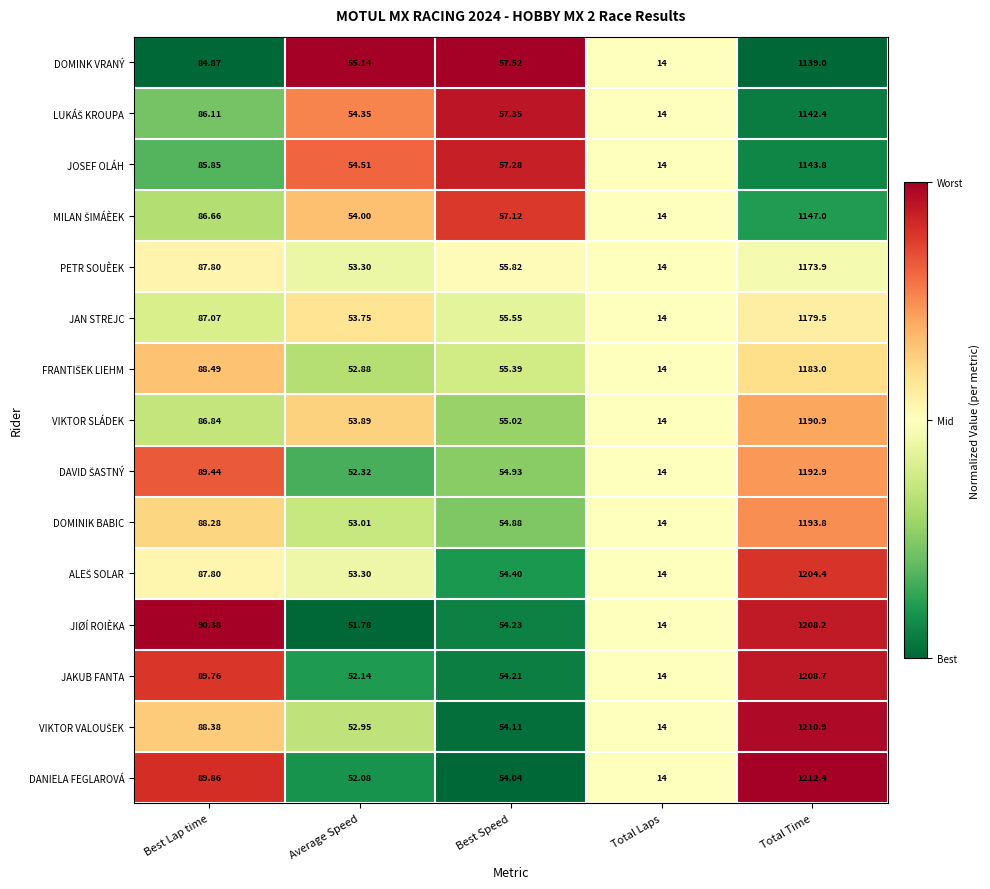

Which series has the largest total across all categories?

DANIELA FEGLAROVÁ